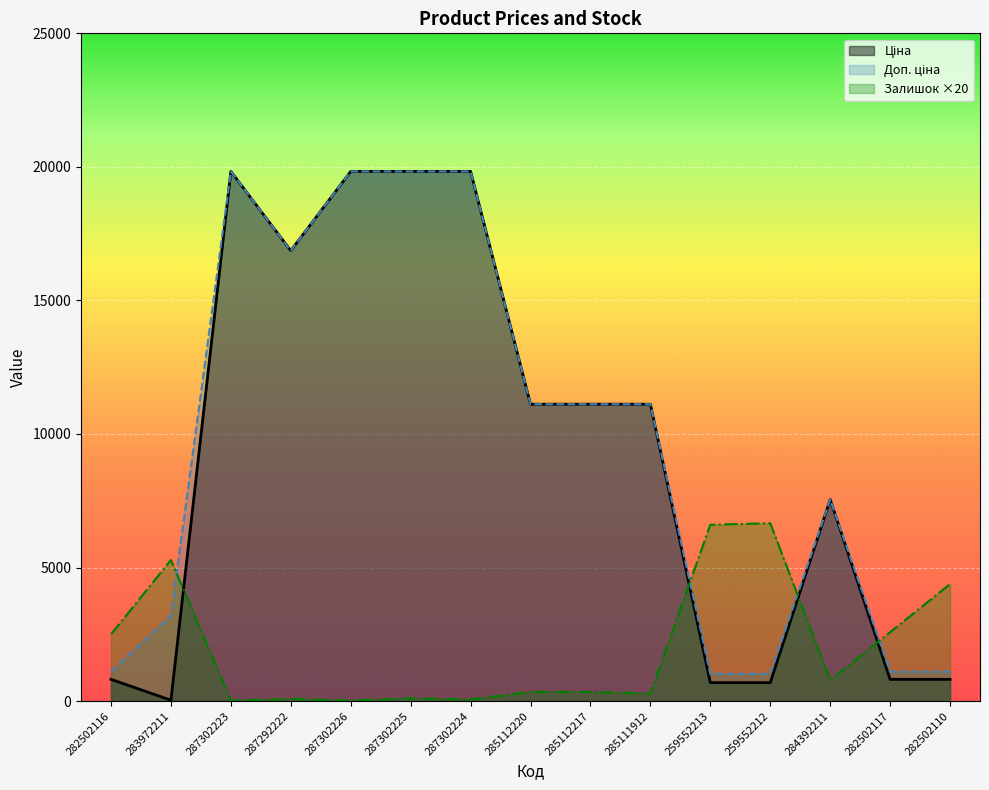

What is the sum of all Ціна values?

140923.4